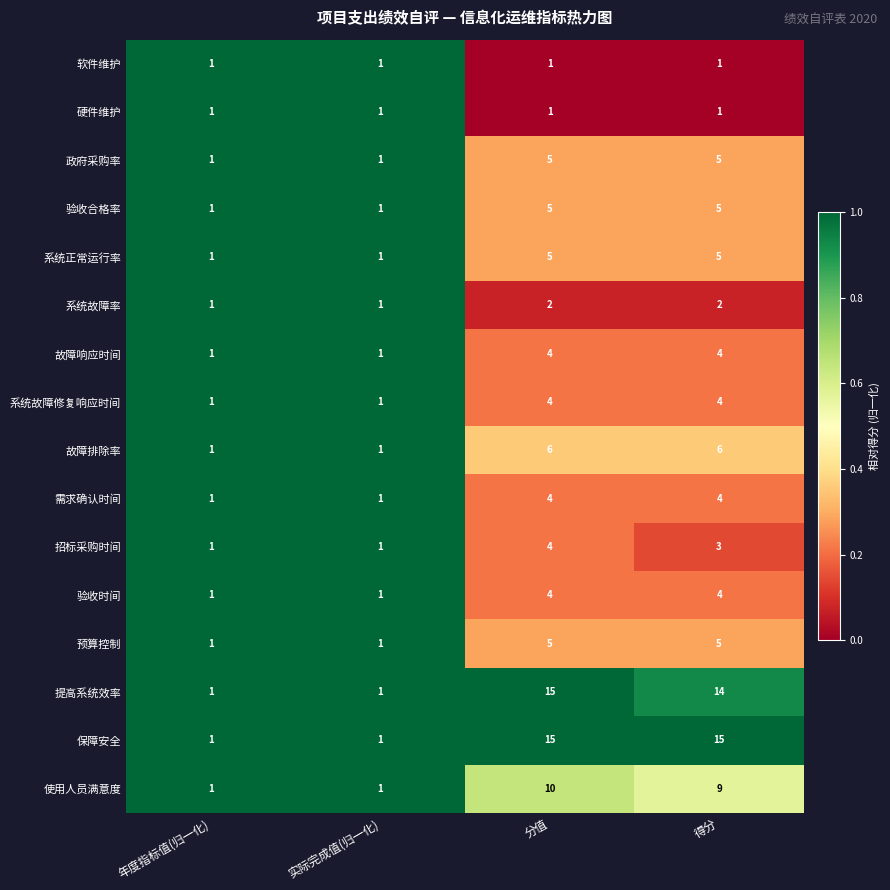

Which series has the largest total across all categories?

保障安全